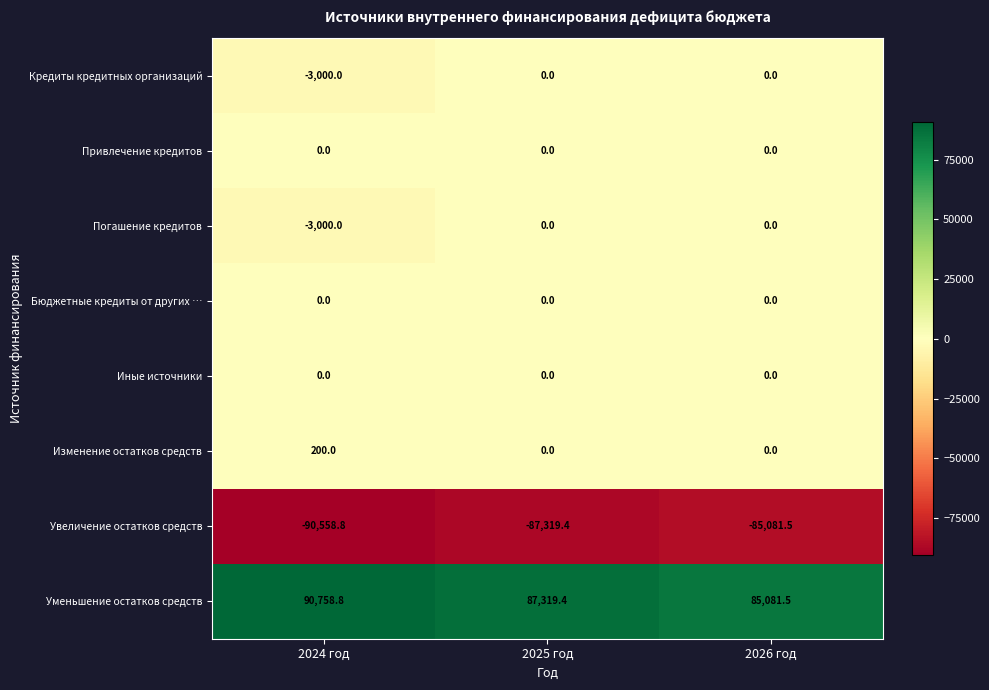

Read the Уменьшение остатков средств value at 2026 год.

85081.5